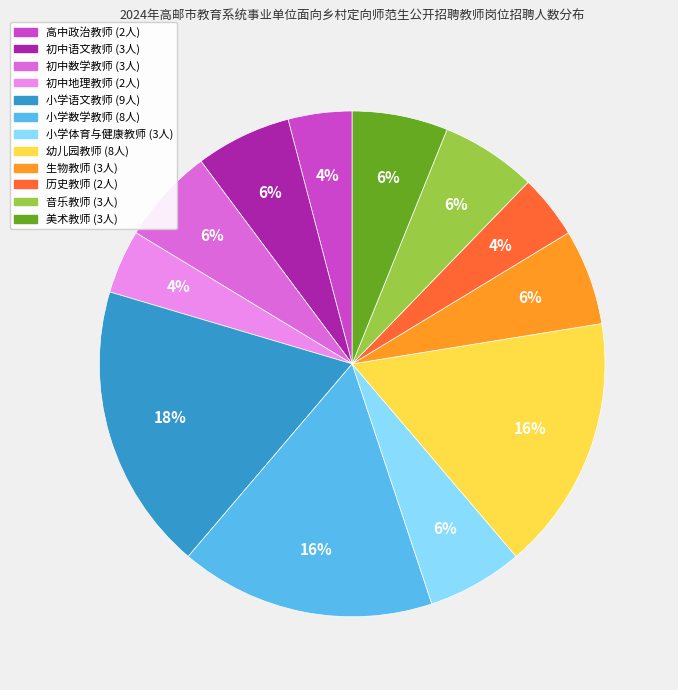

How many segments does this pie chart have?

12